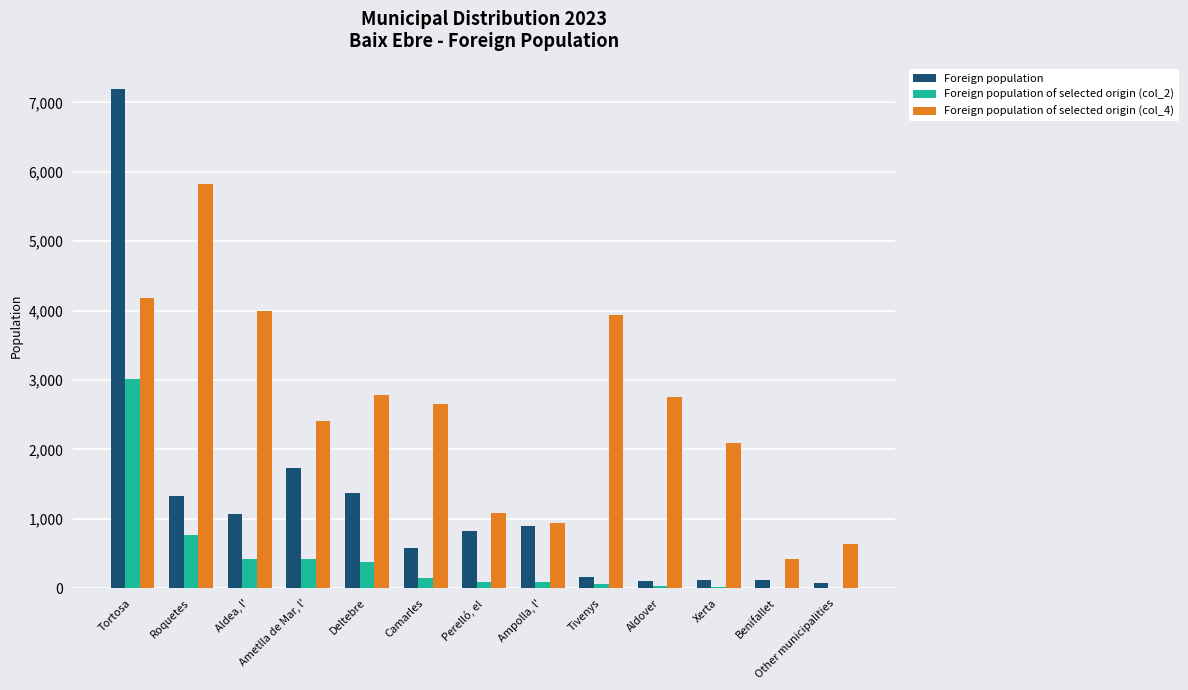

Is it true that Foreign population equals 250 at Aldea, l'?

False